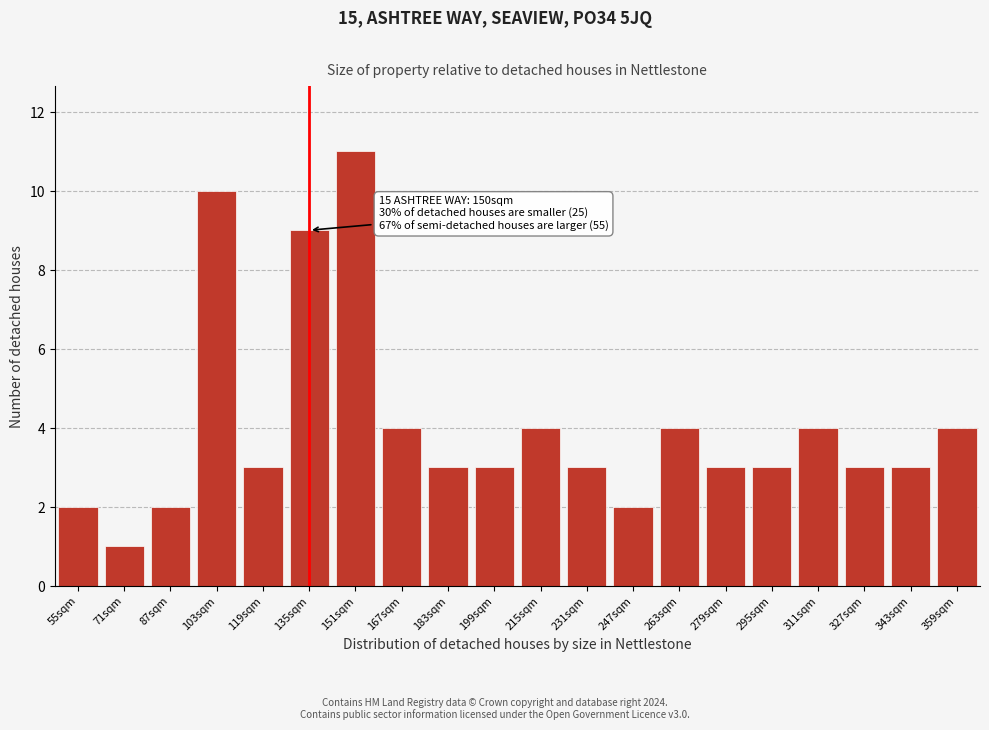

Reading left to right, extract all data points from this chart.

2	1	2	10	3	9	11	4	3	3	4	3	2	4	3	3	4	3	3	4